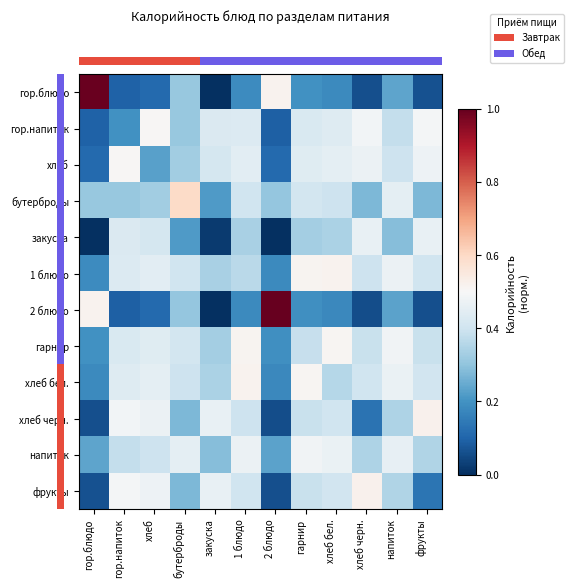

What is the spread (max minus min) of values at хлеб?

0.4